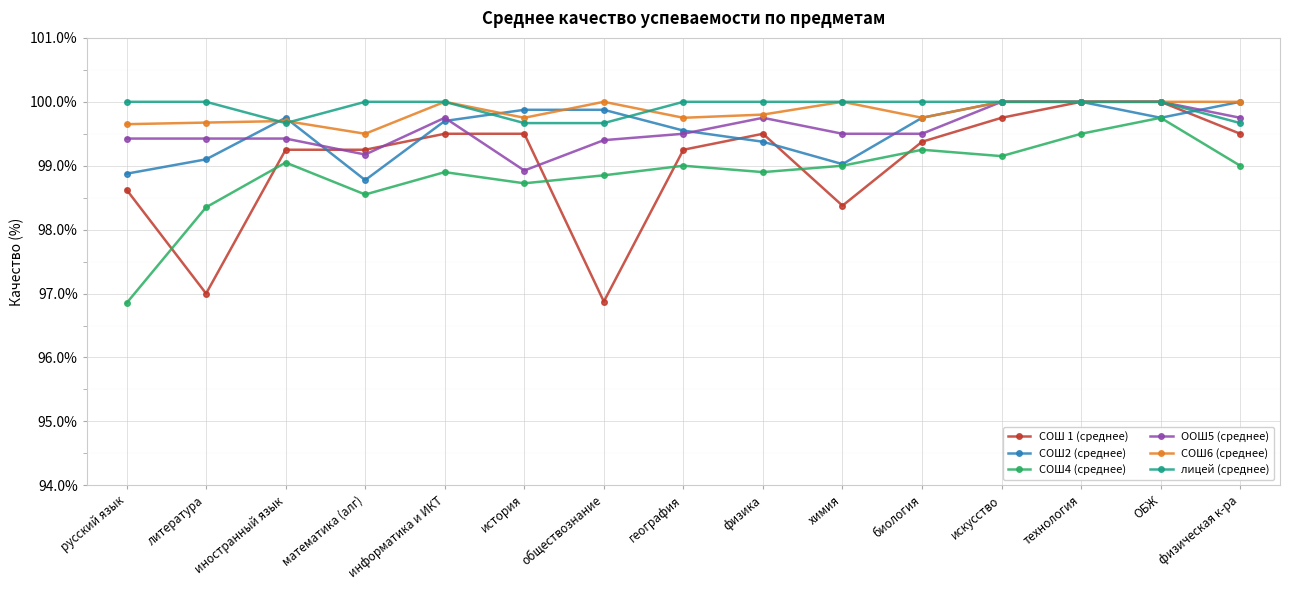

How many interior local valleys does the СОШ2 (среднее) series have?

3